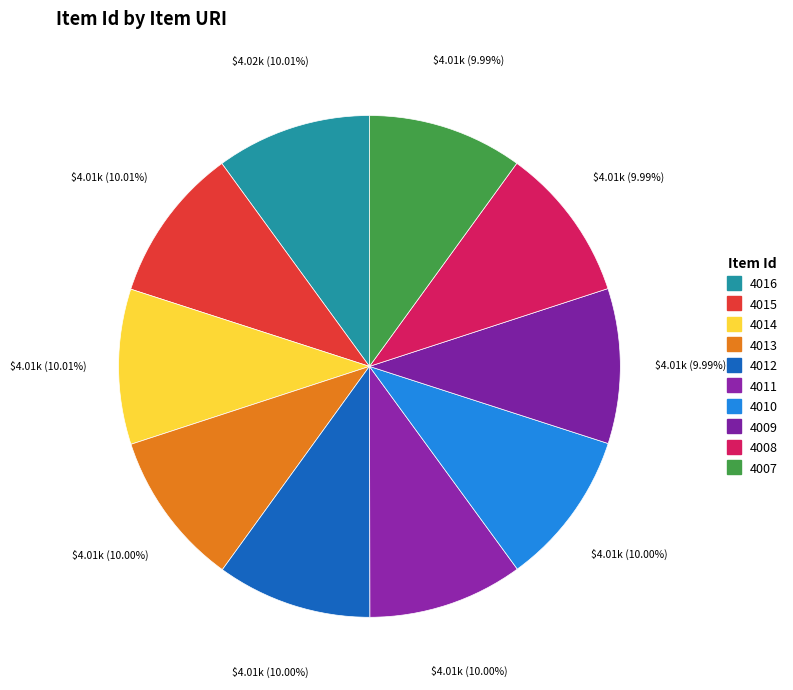

Which category has the biggest portion of the pie?

4016